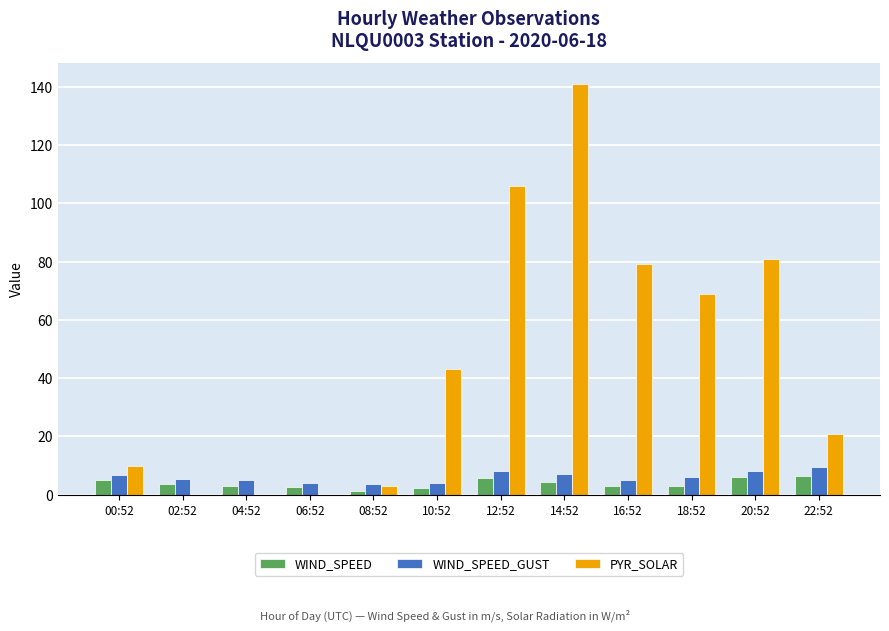

Which series has the largest range (max minus min)?

PYR_SOLAR